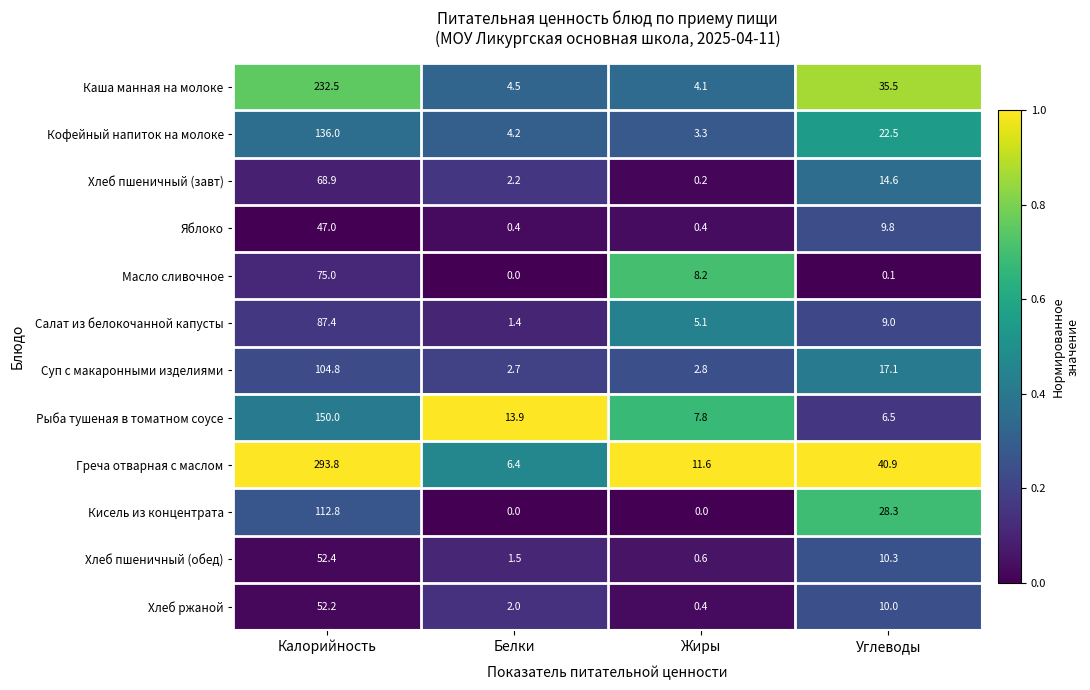

List the series in order of their peak value, highest first.

Греча отварная с маслом, Каша манная на молоке, Рыба тушеная в томатном соусе, Кофейный напиток на молоке, Кисель из концентрата, Суп с макаронными изделиями, Салат из белокочанной капусты, Масло сливочное, Хлеб пшеничный (завт), Хлеб пшеничный (обед), Хлеб ржаной, Яблоко